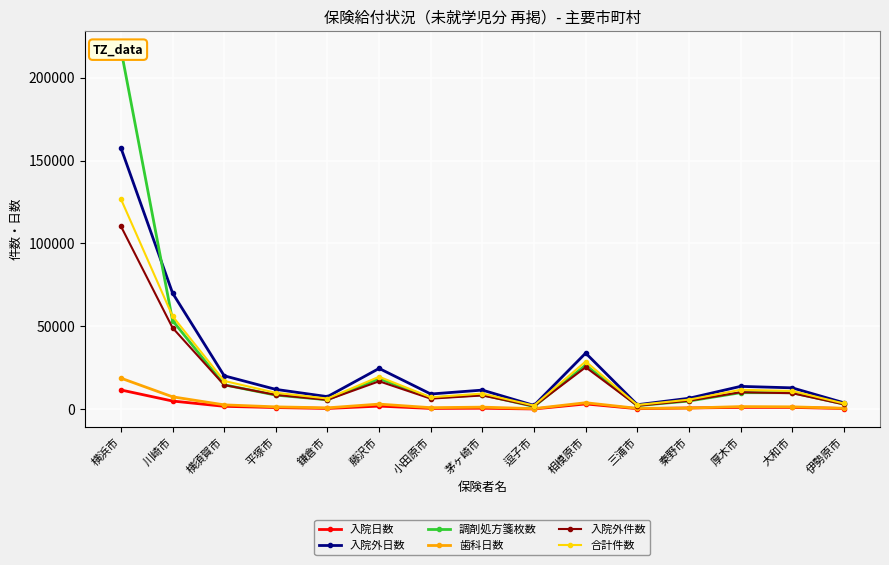

What is the difference between the highest and lowest values at 三浦市?

2406